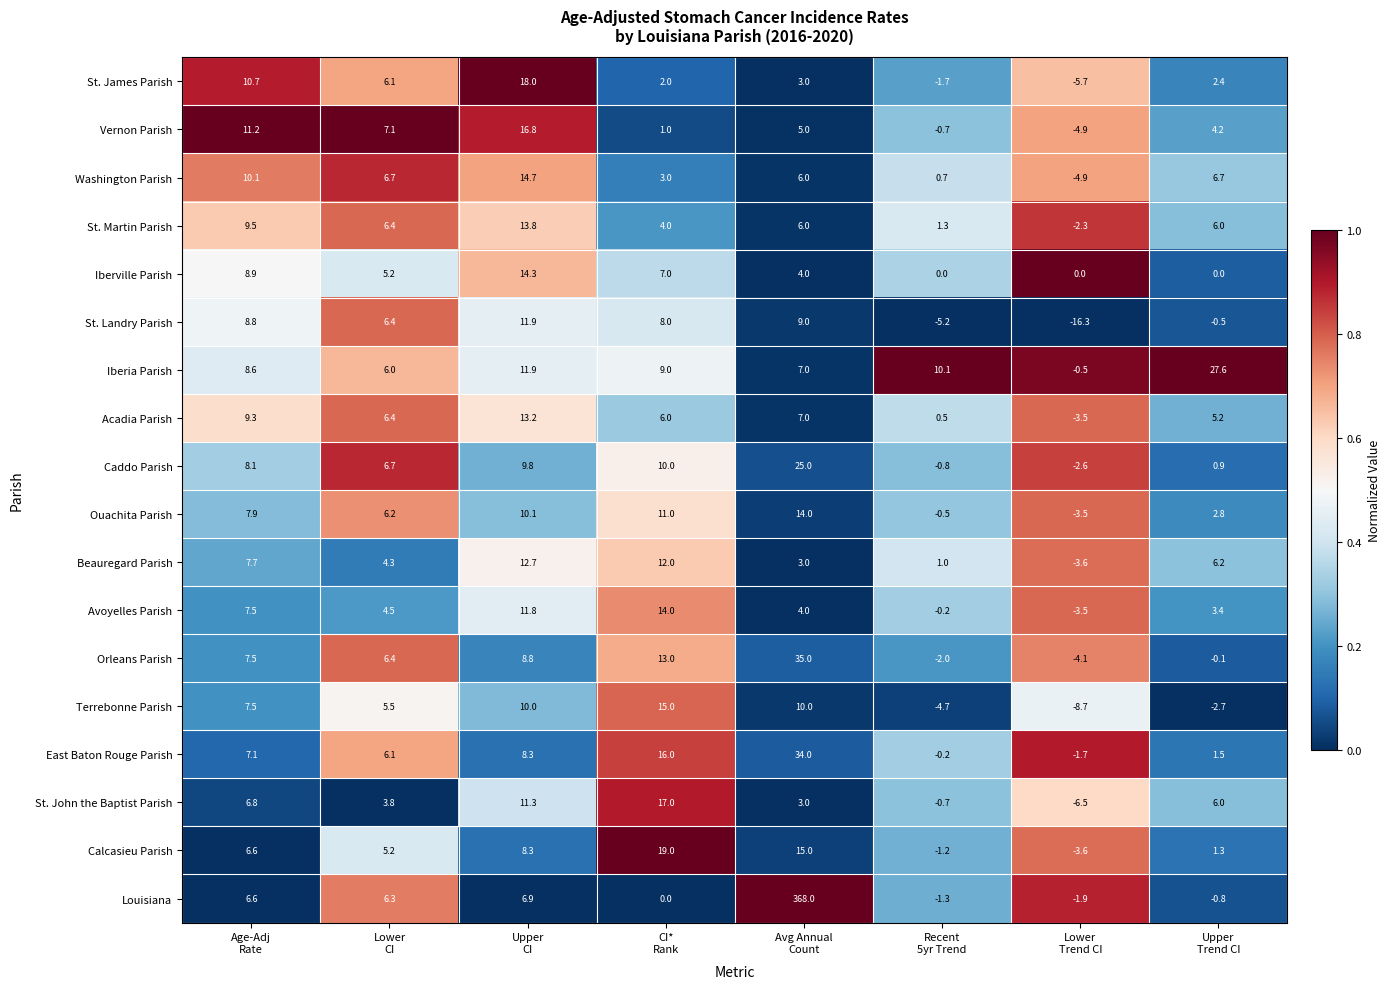

What is the average value of the Washington Parish series?

5.4